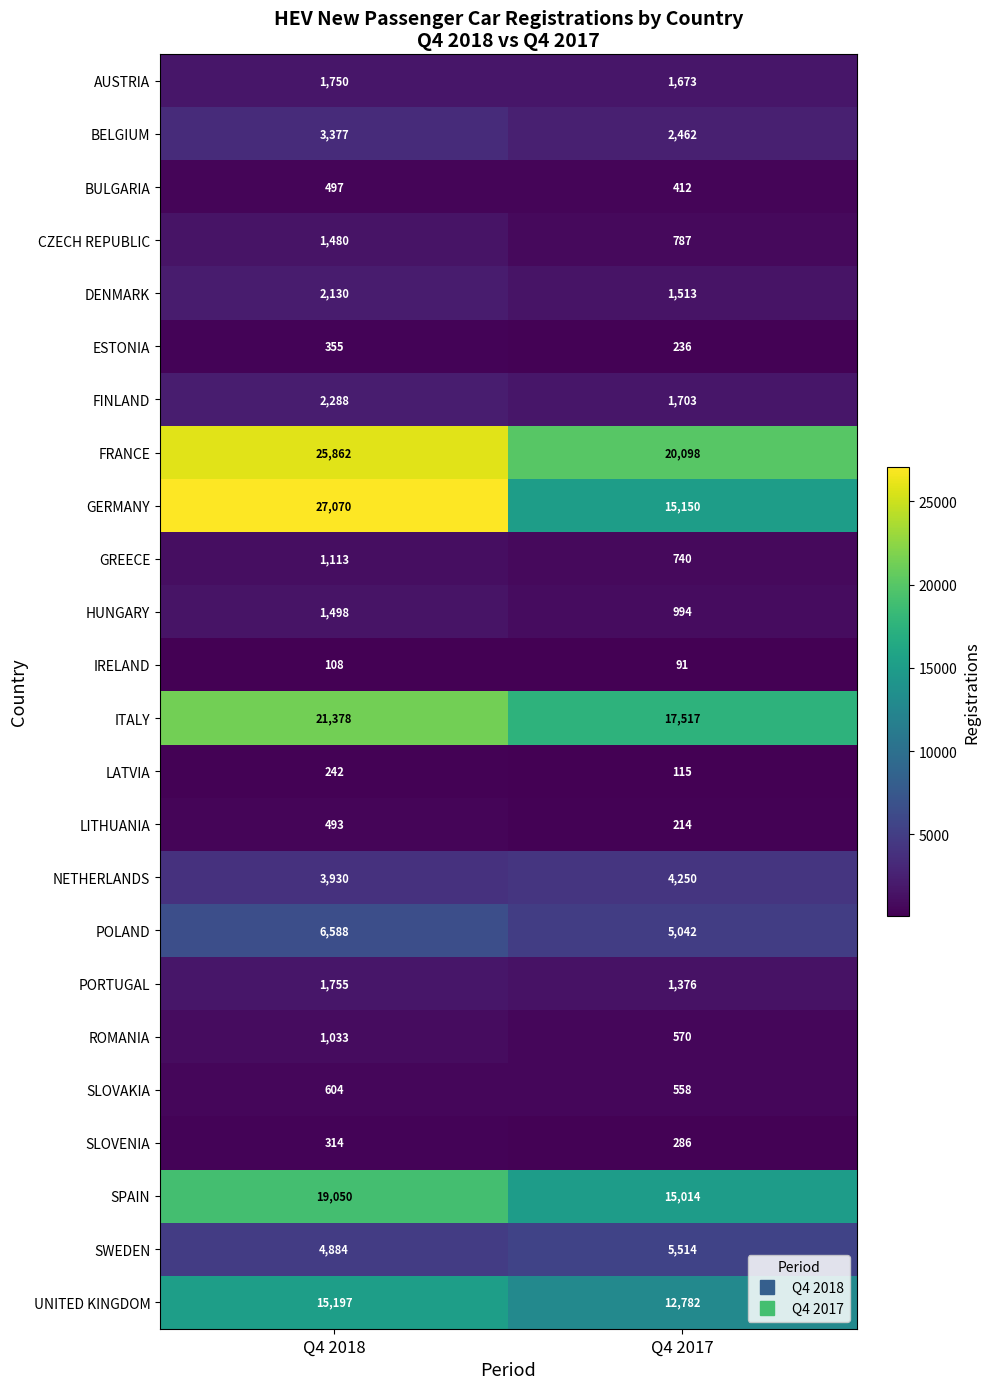

Which label corresponds to the largest value in the chart?

Q4 2018